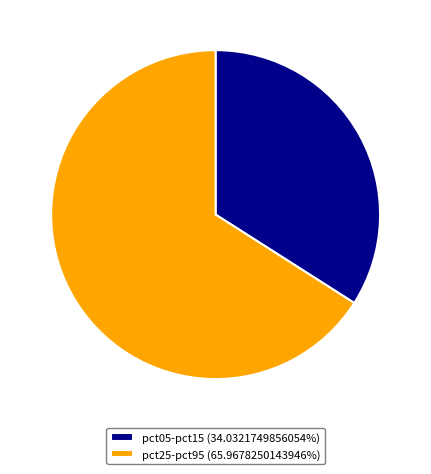

Does any single category account for the majority?

Yes